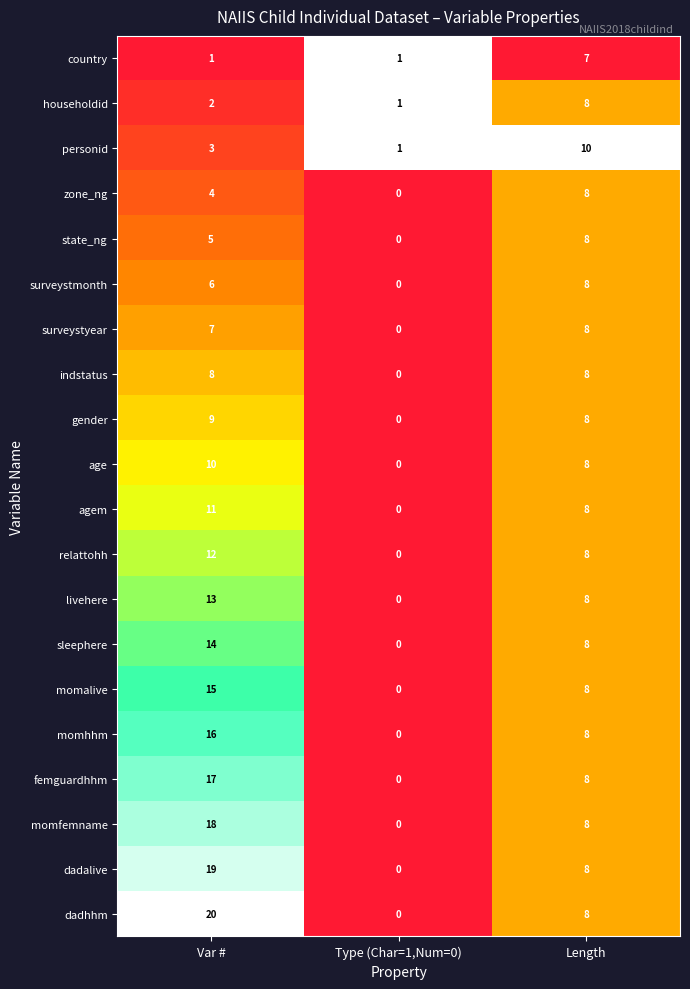

The value of relattohh at Var # is 12. True or false?

True